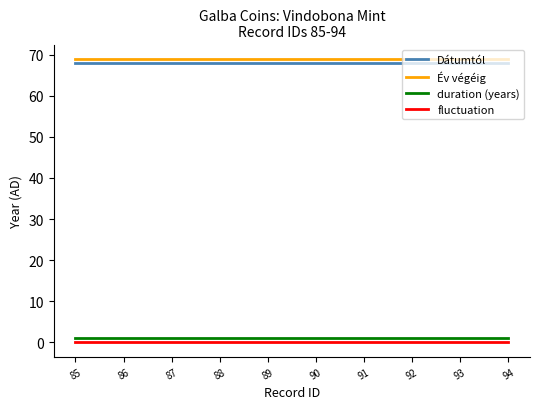

True or false: Dátumtól and duration (years) cross at least once.

False